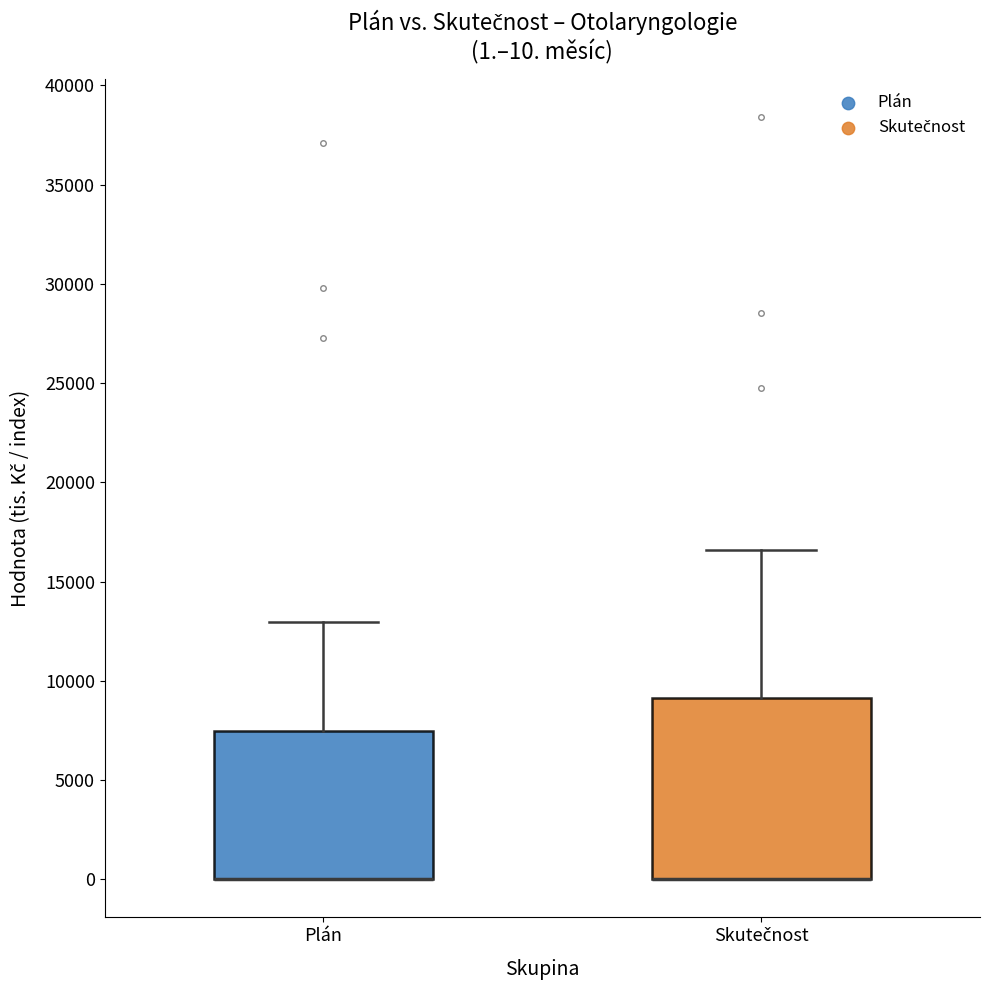

Comparing the boxes themselves (not the whiskers), which one is the tallest?

Skutečnost